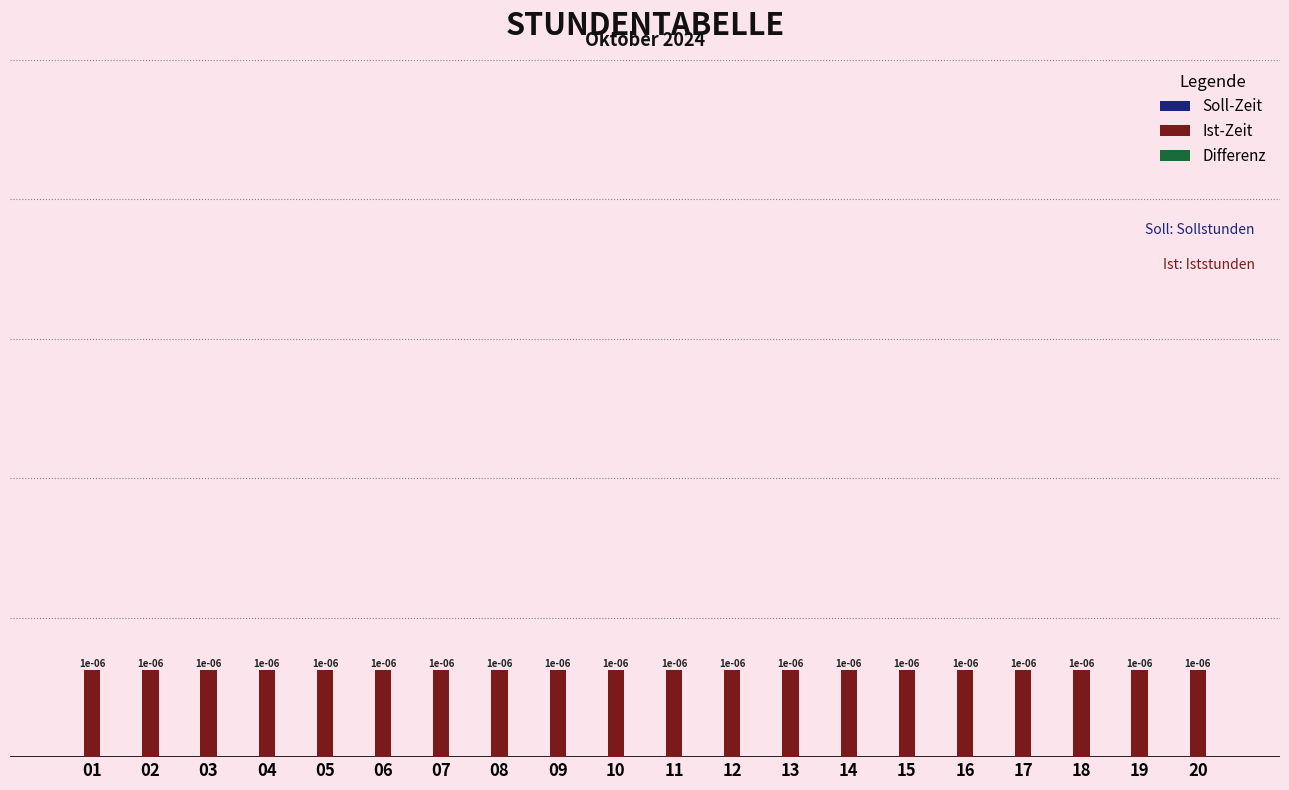

At how many categories does at least one series exceed 0?

20